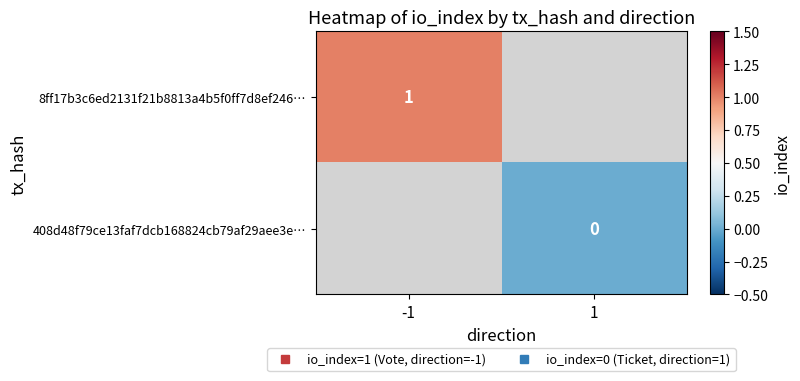

At which label is 8ff17b3c6ed2131f21b8813a4b5f0ff7d8ef246… closest to 1?

-1